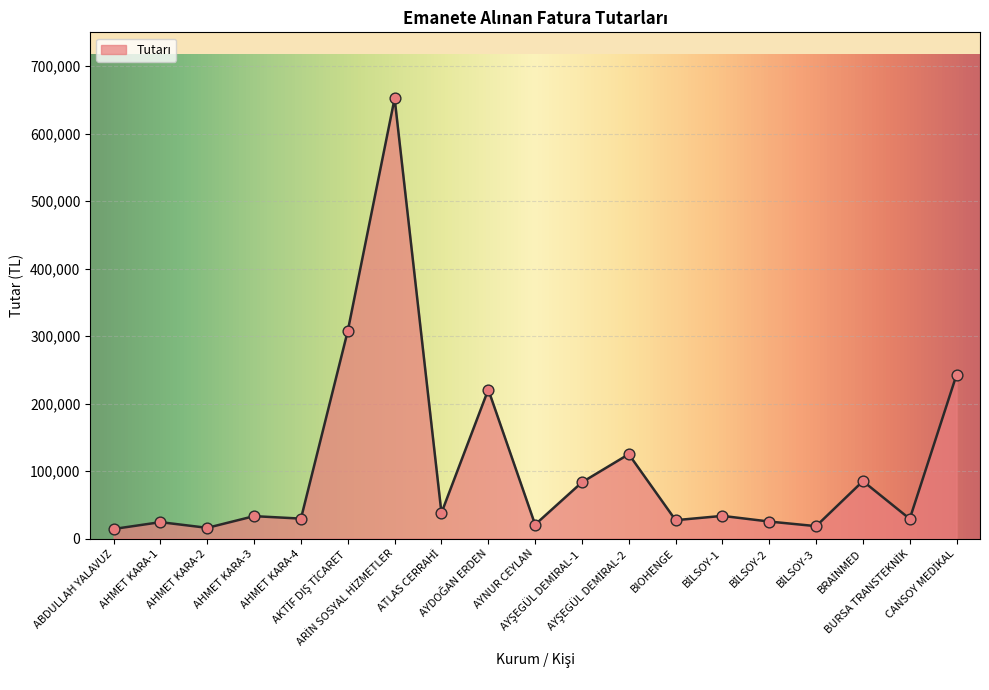

What is the ratio of the value at AHMET KARA-1 to the value at AHMET KARA-2?

1.5